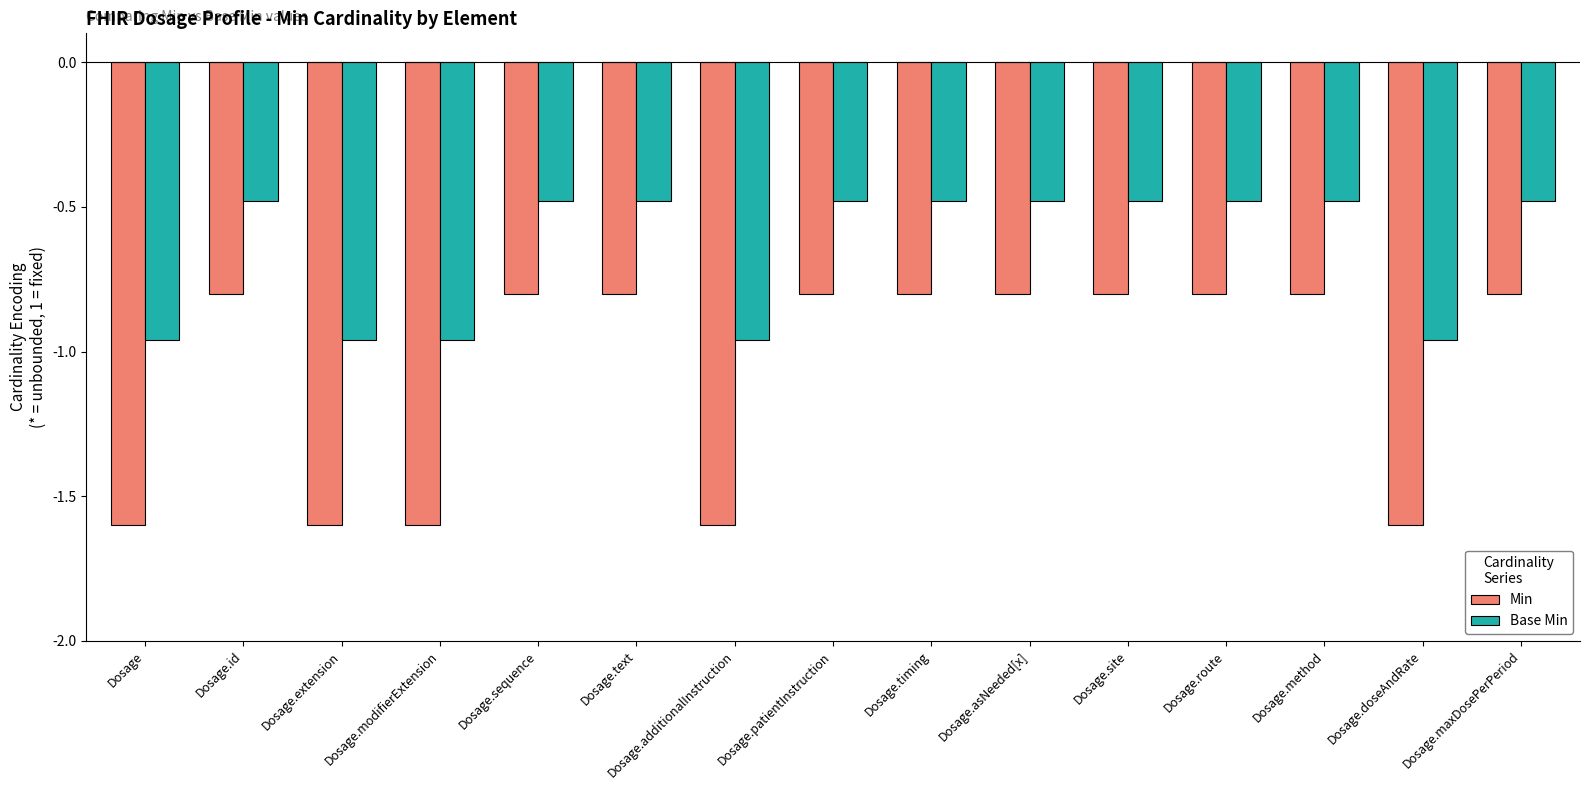

How many Min values are between -1 and 0?

10